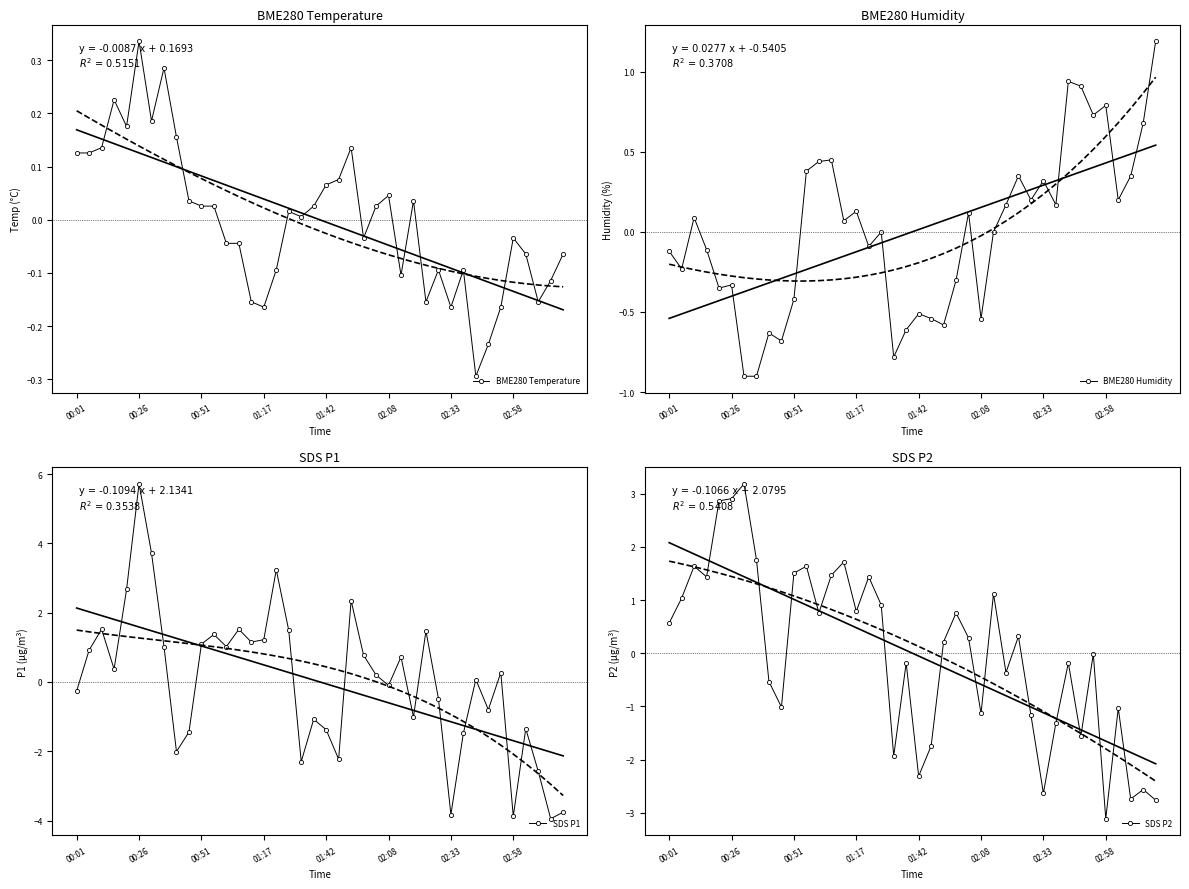

At which label does BME280 Temperature reach its peak?

00:26